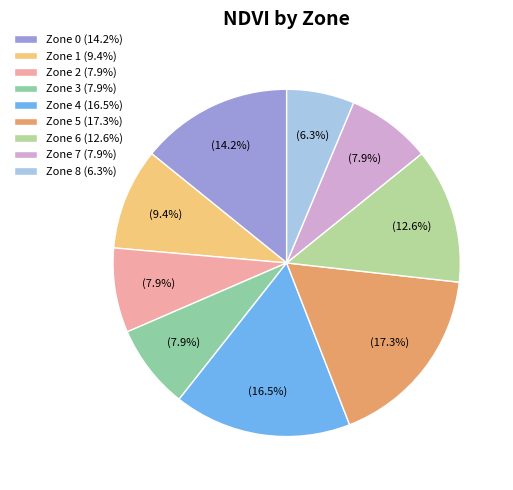

Does Zone 1 account for over 50% of the chart?

No